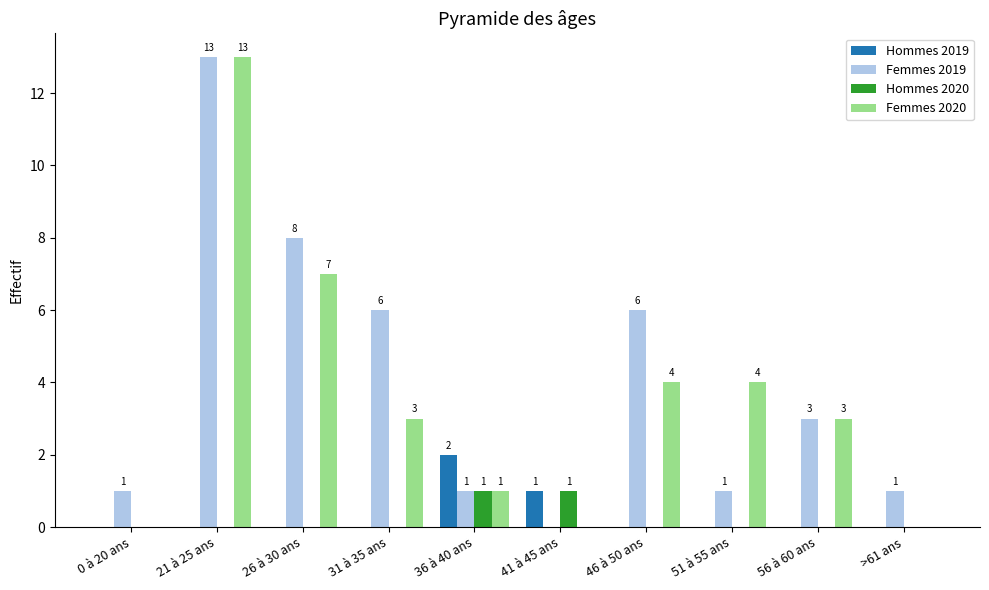

Is the value of Femmes 2020 at >61 ans greater than the value of Femmes 2019 at >61 ans?

No